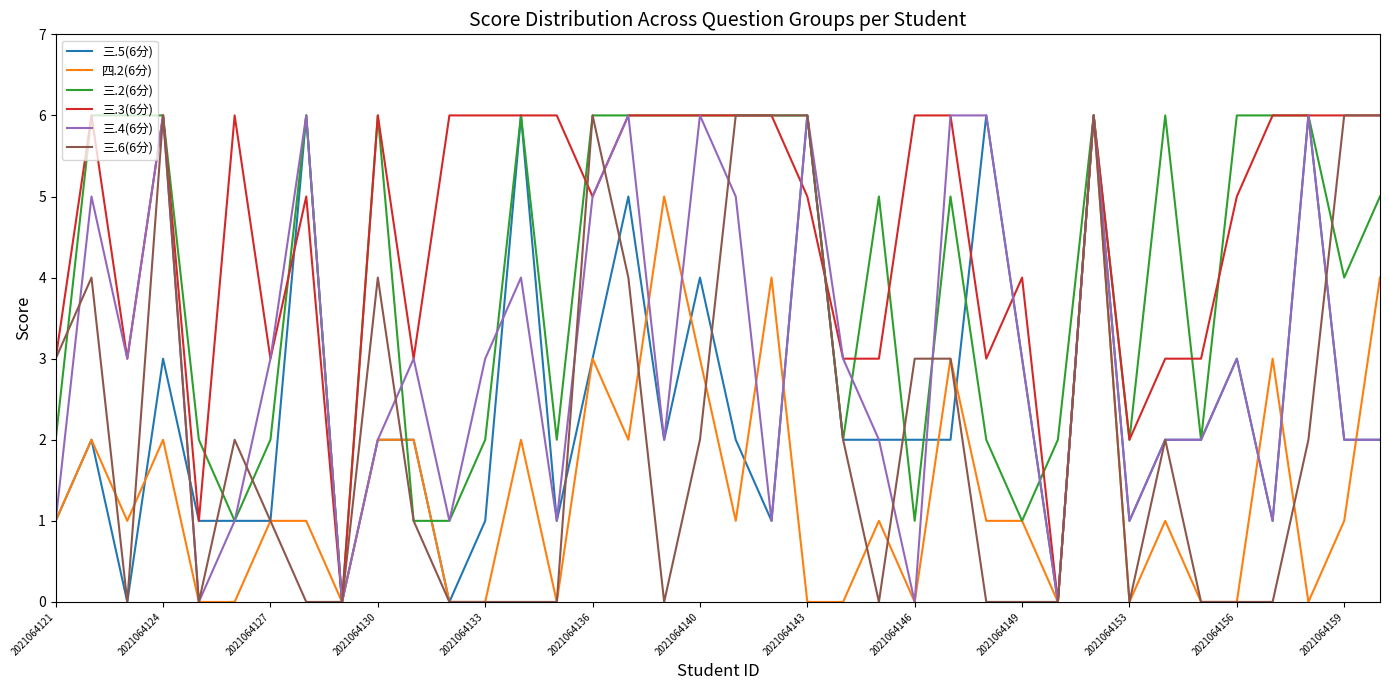

What is the highest value of the 三.4(6分) series?

6